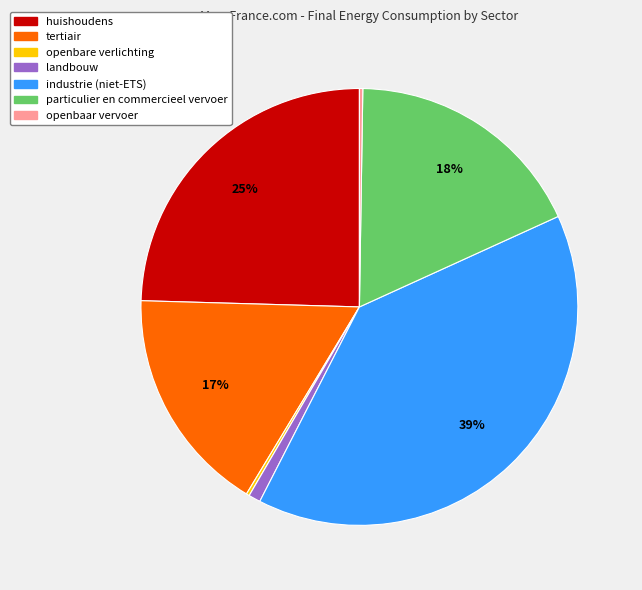

The huishoudens slice represents 25% of the pie. True or false?

True